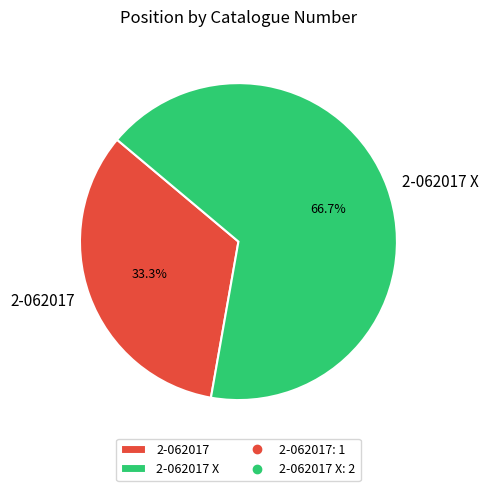

To the nearest percent, what portion does 2-062017 X represent?

67%